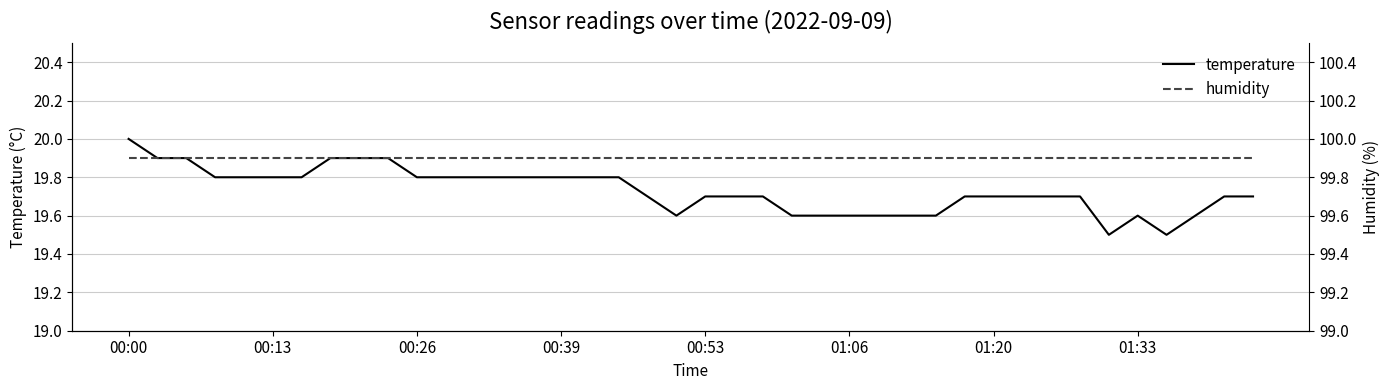

Which series has the largest total across all categories?

humidity